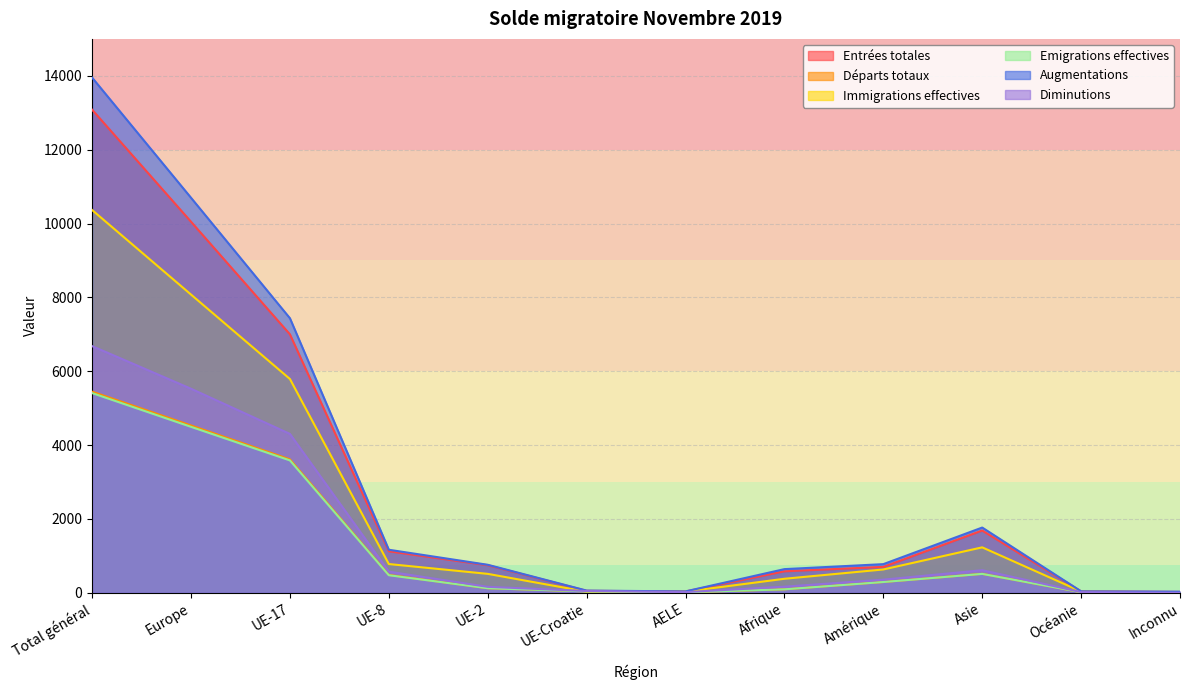

True or false: Entrées totales and Emigrations effectives intersect in this chart.

False